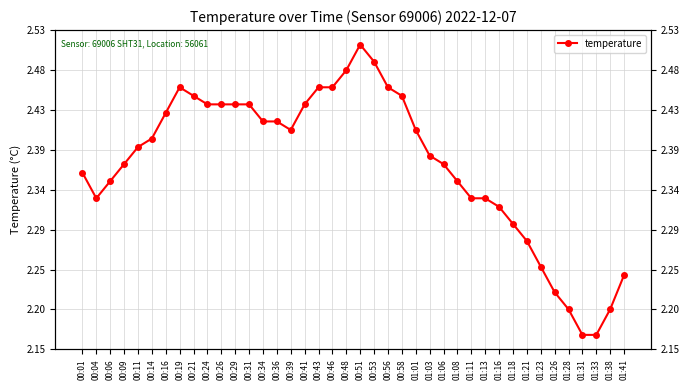

How many interior local peaks (higher than both neighbors) does the data have?

2